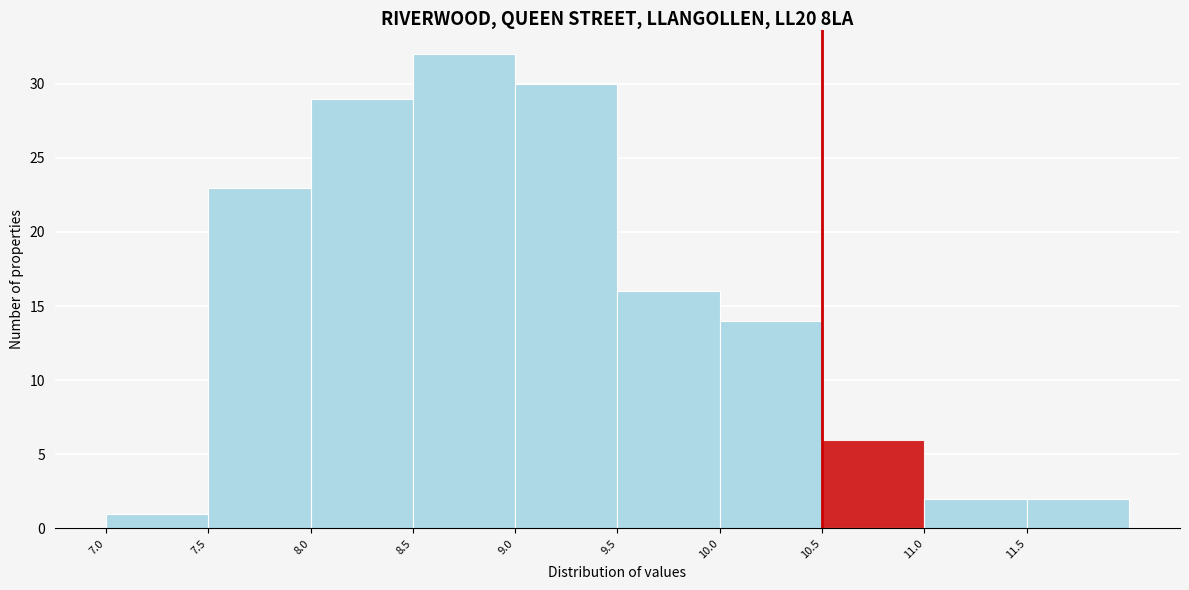

Which range on the x-axis has the tallest bar?

8.5 to 9.0